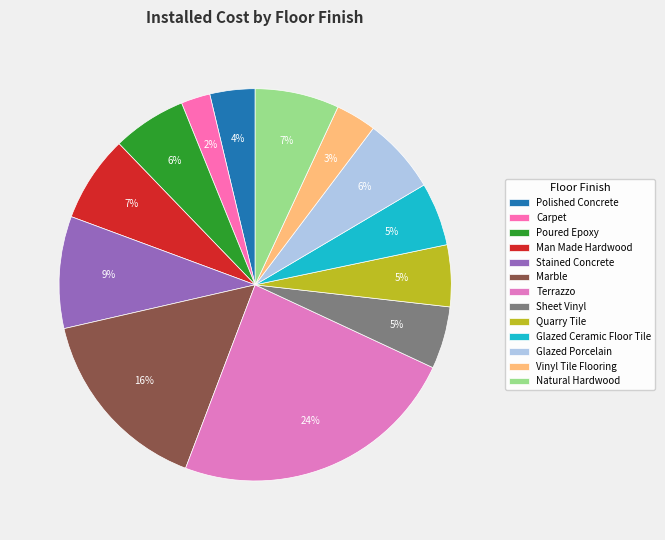

Does Glazed Ceramic Floor Tile account for over 50% of the chart?

No